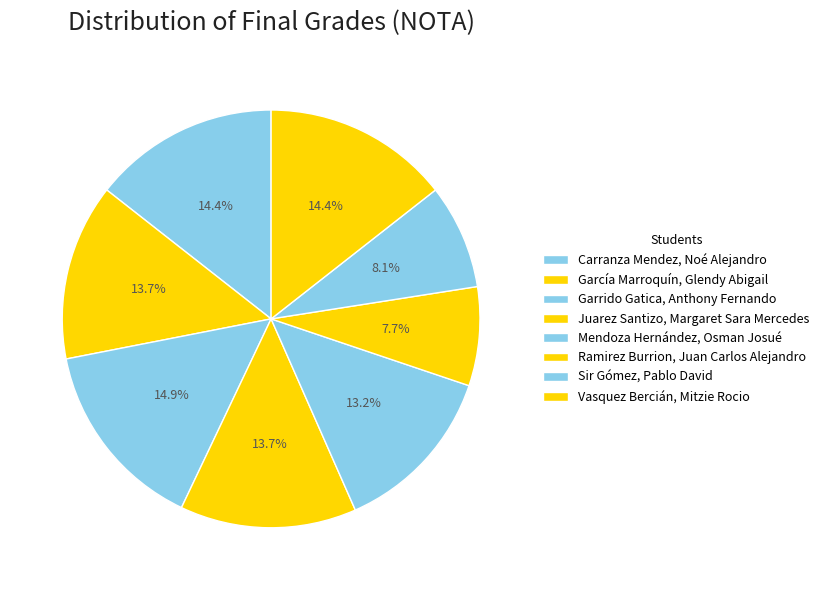

To the nearest percent, what portion does Sir Gómez, Pablo David represent?

8%